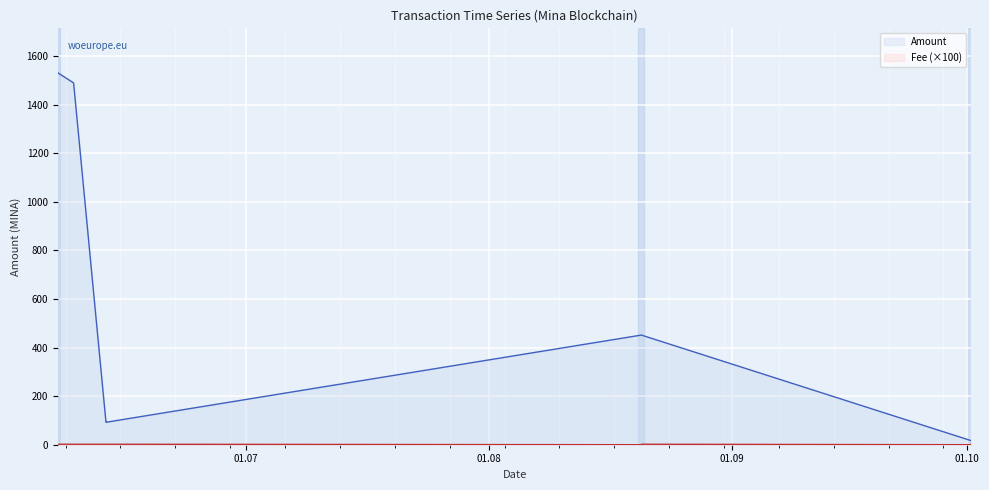

What is the total value across all series at 2021-10-01 11:57?

17.2